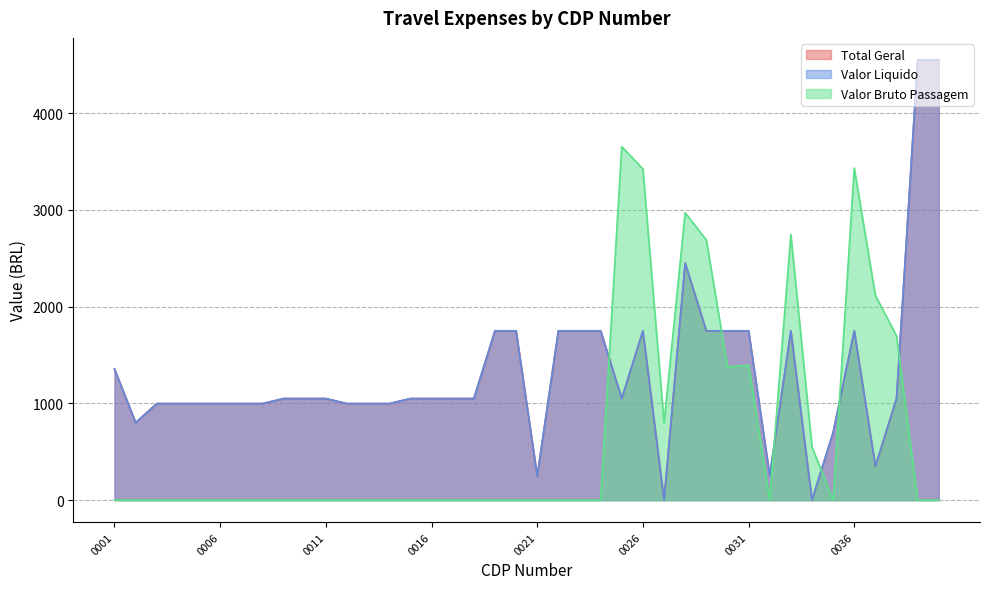

How many values in the Valor Bruto Passagem series exceed 0?

12